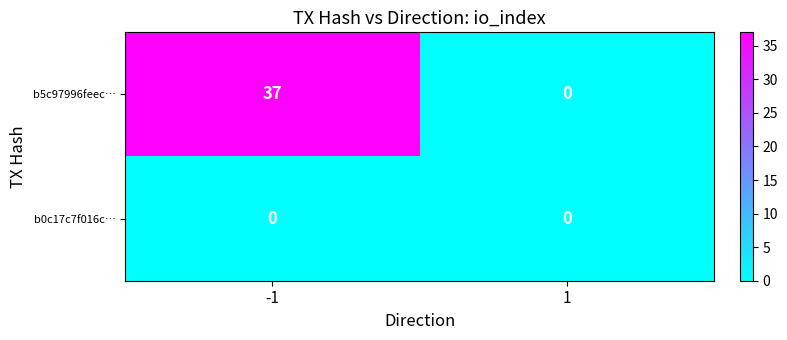

Reading left to right, transcribe all the data shown in this chart.

b5c97996feec…: 37	0
b0c17c7f016c…: 0	0